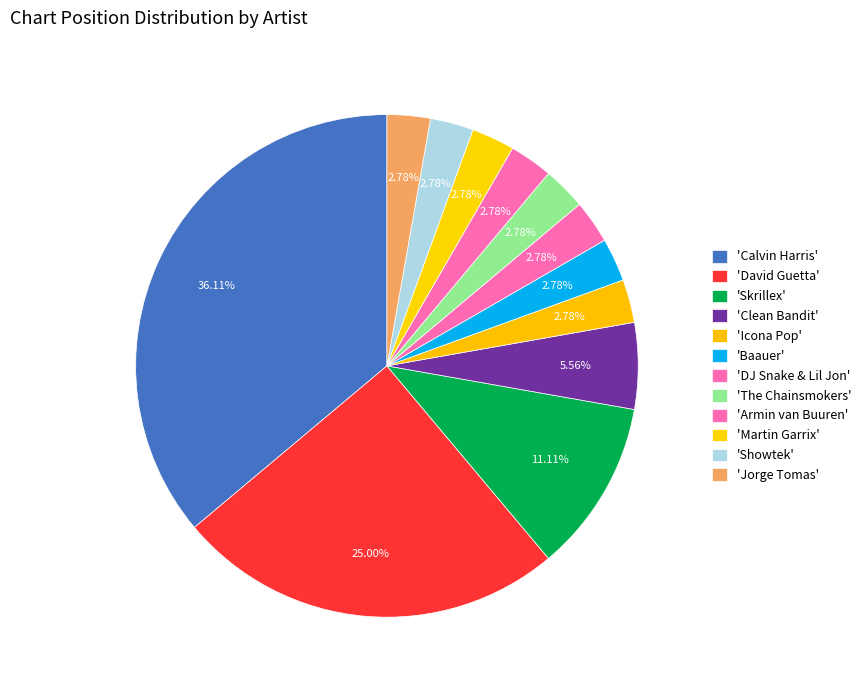

How many slices are in this pie chart?

12